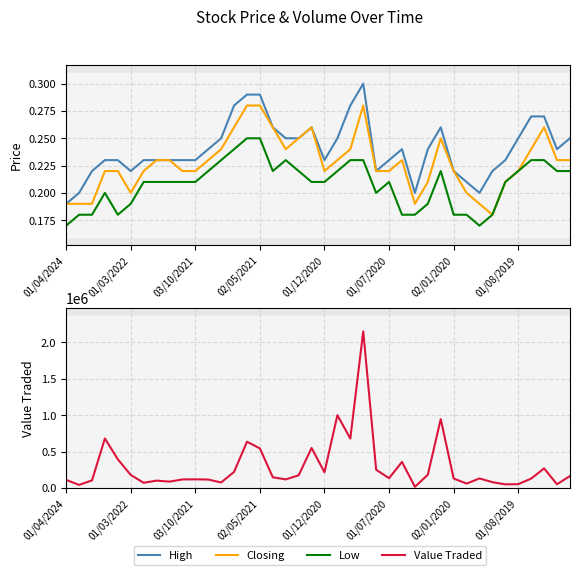

The High series shows 0.2 at 01/12/2020. True or false?

True